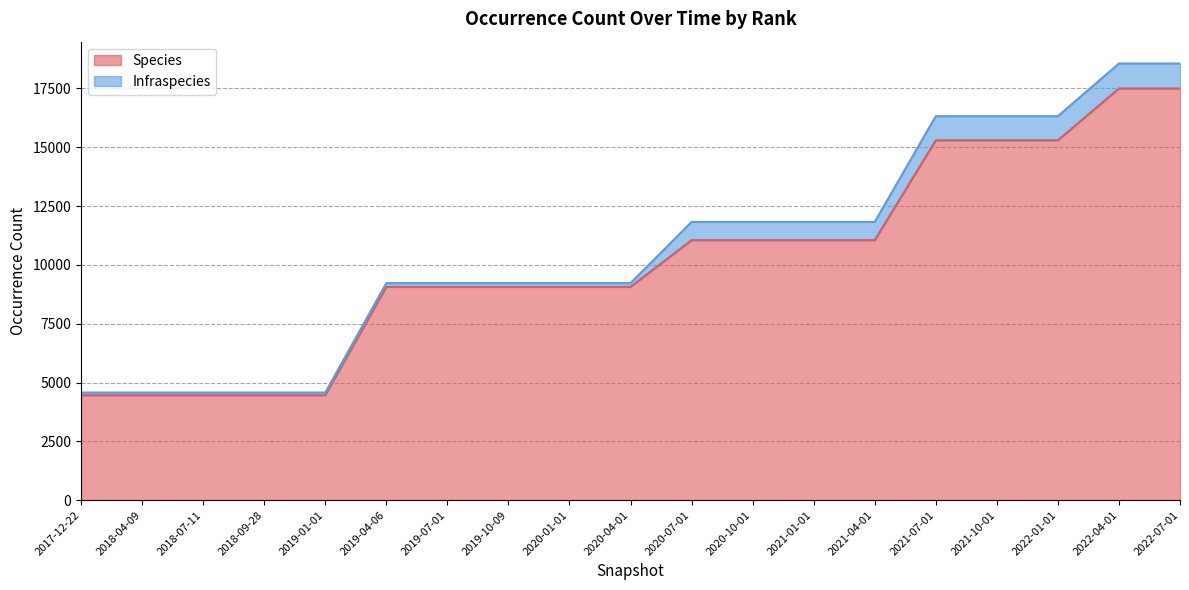

What is the difference between the maximum and second lowest values?

13035